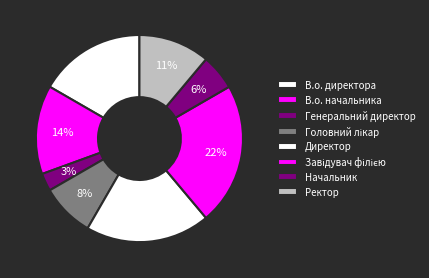

Count the number of slices in the pie.

8